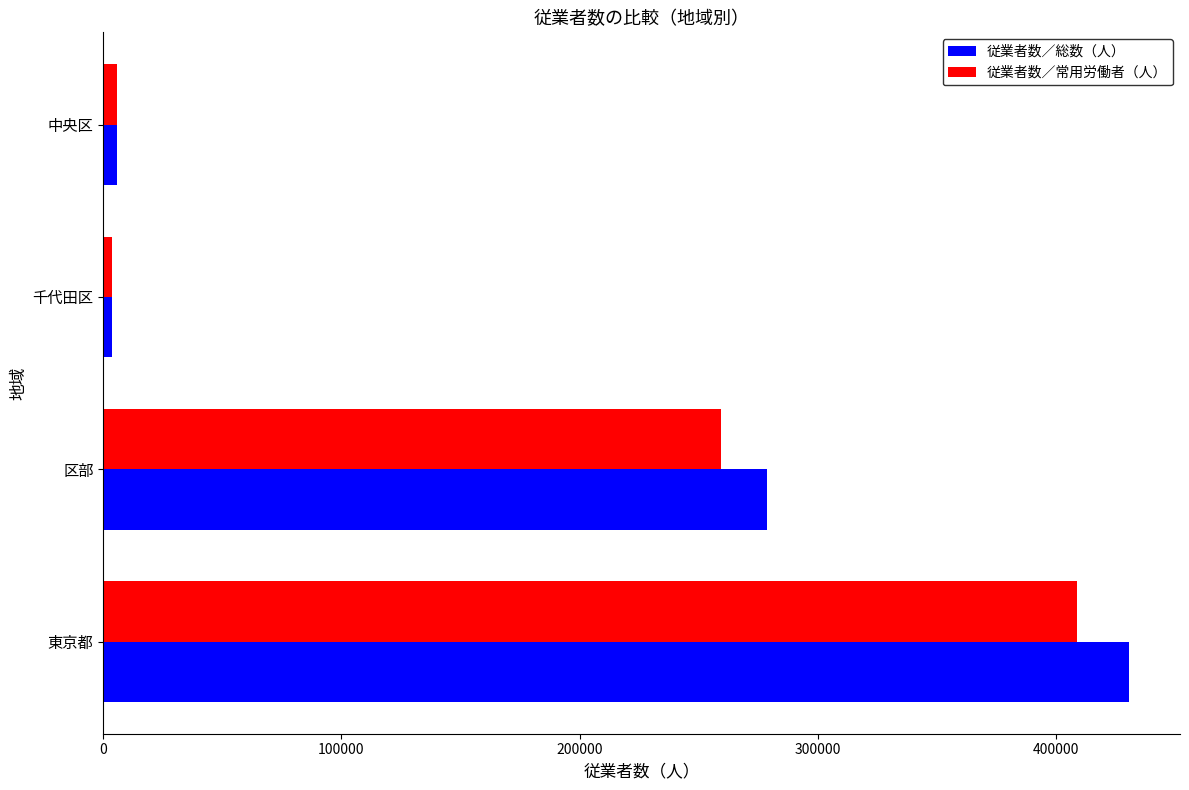

What is the sum of the 従業者数／総数（人） values at 東京都 and 区部?

708956